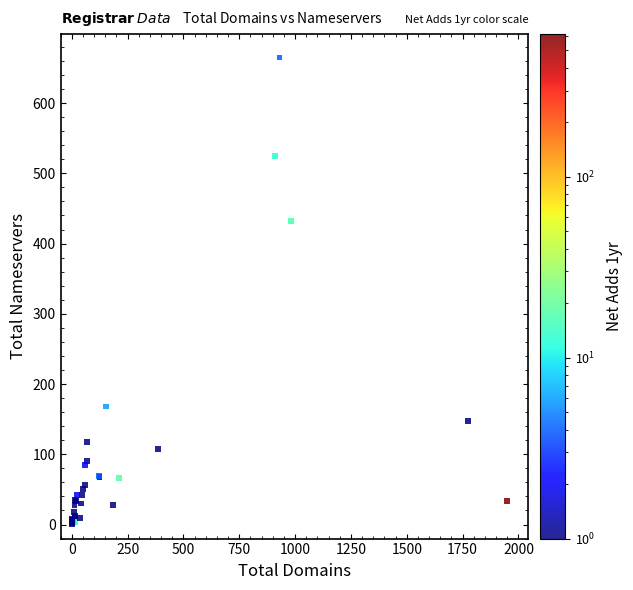

What Y value in the scatter plot is closest to 332?

432